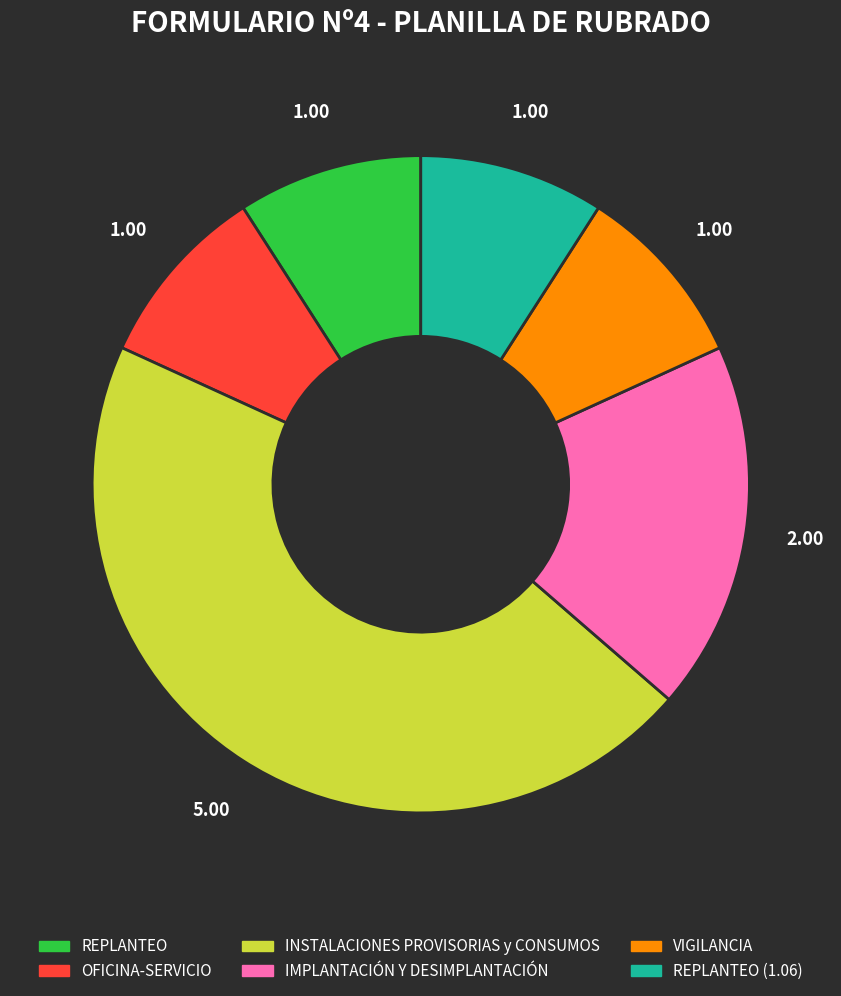

Is there any slice that represents more than half of the pie?

No